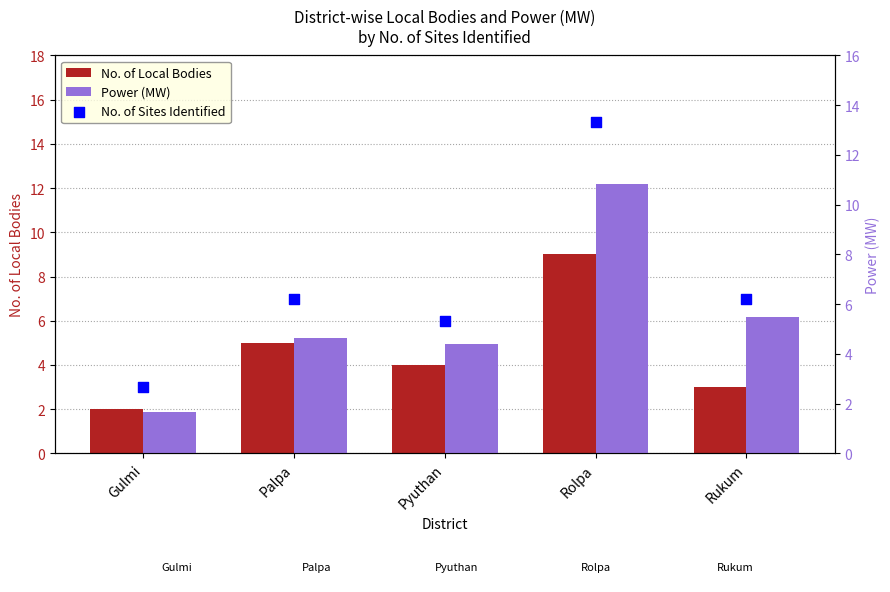

What are all the series names shown in the legend?

No. of Local Bodies, No. of Sites Identified, Power (MW)